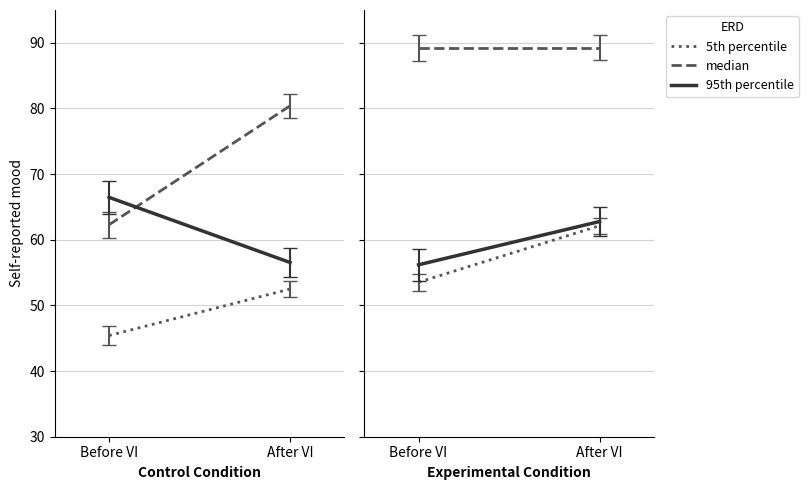

At which label does 5th percentile reach its peak?

After VI